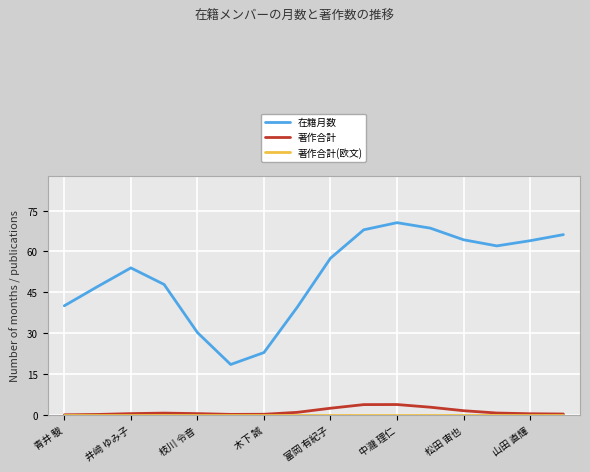

Which series has the widest spread of values?

在籍月数